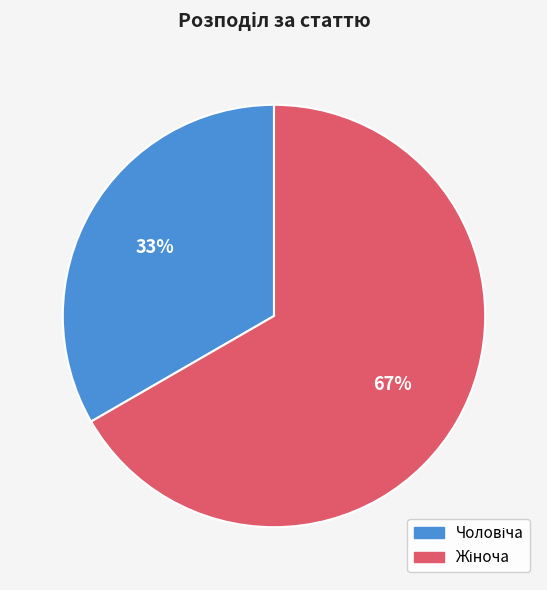

Does any single category account for the majority?

Yes